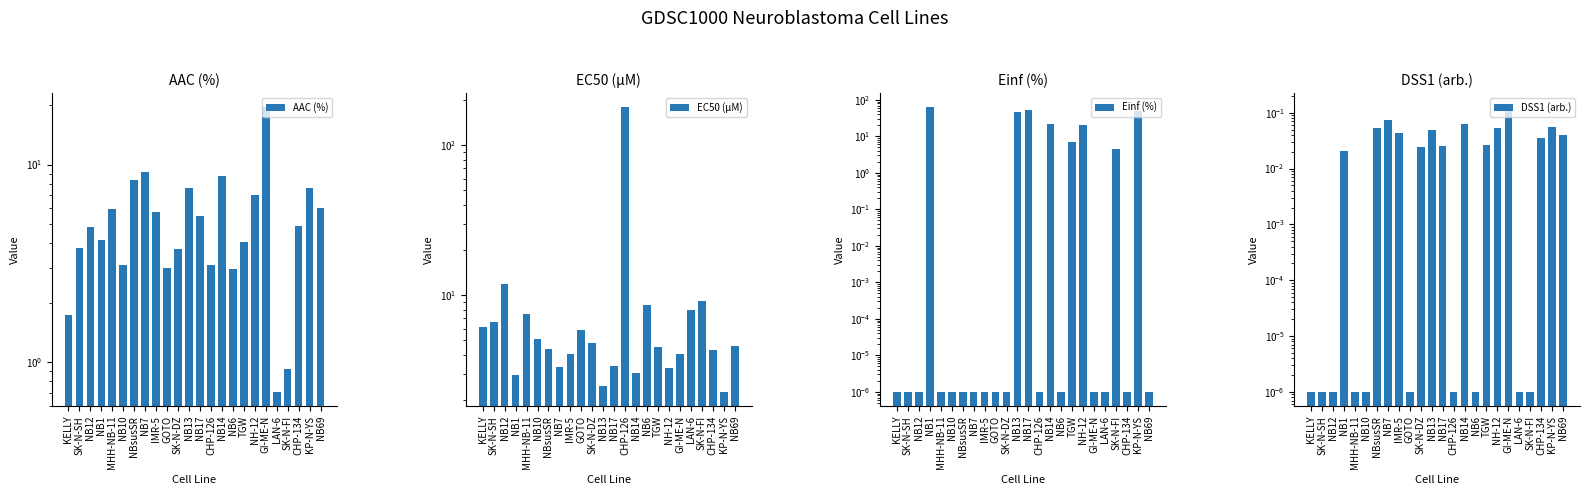

Which series has the largest total across all categories?

EC50 (µM)